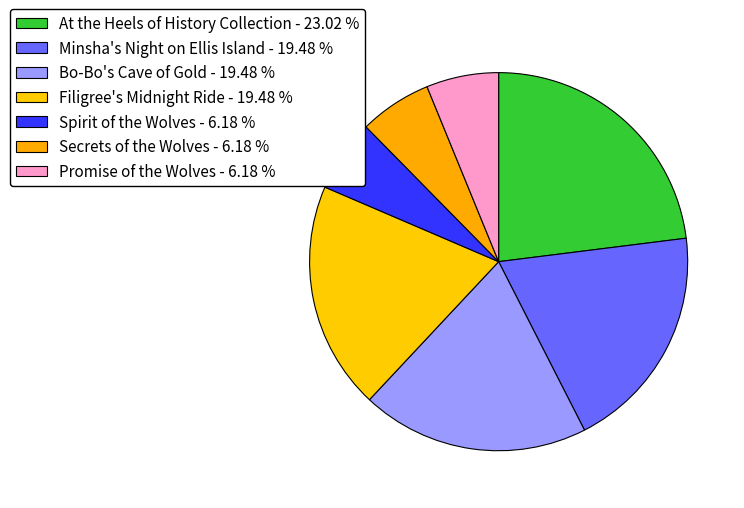

Count the number of slices in the pie.

7